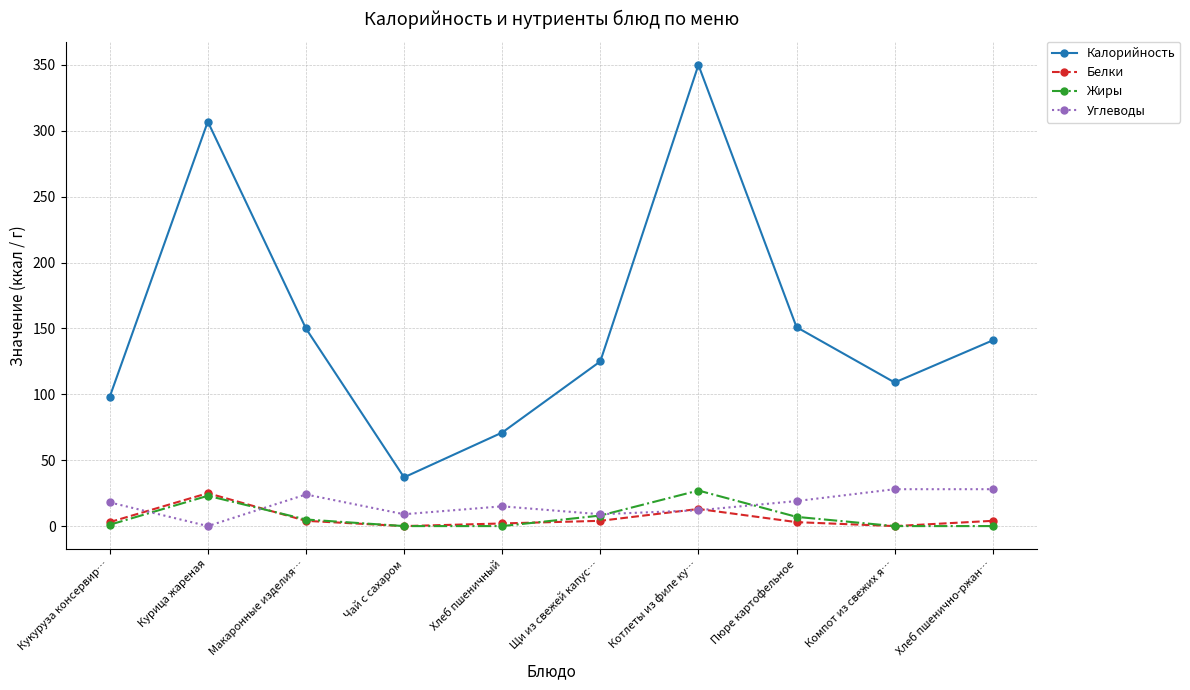

What is the difference between the Калорийность values at Хлеб пшенично-ржан… and Котлеты из филе ку…?

209